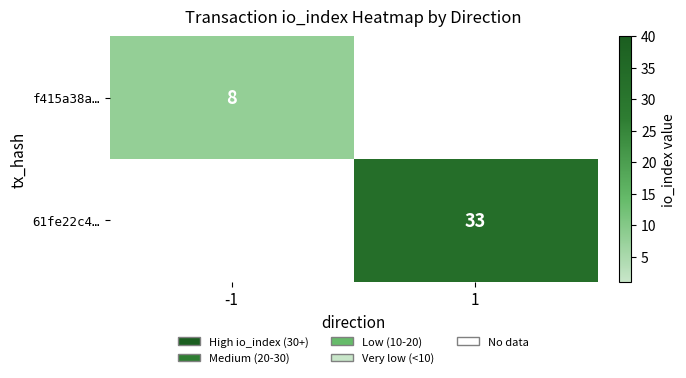

At which category is the sum across all series the highest?

1